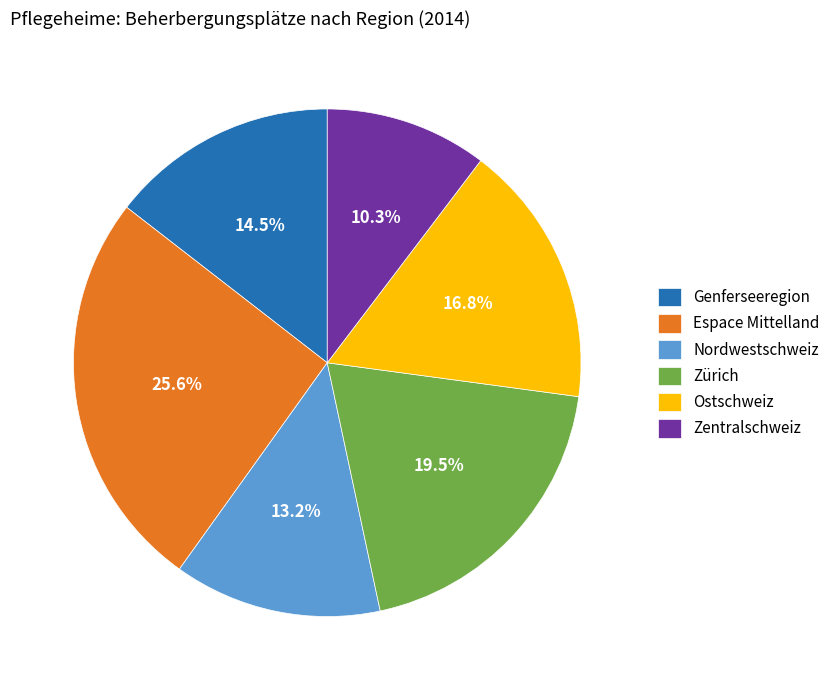

Between Nordwestschweiz and Ostschweiz, which is larger?

Ostschweiz